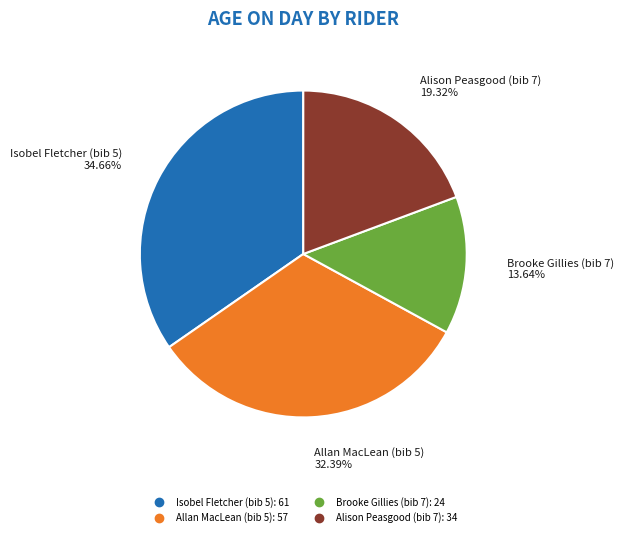

Count the number of slices in the pie.

4